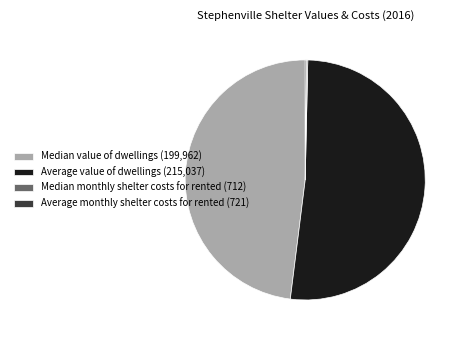

What is the ratio of the value at Median value of dwellings (199,962) to the value at Average value of dwellings (215,037)?

0.9